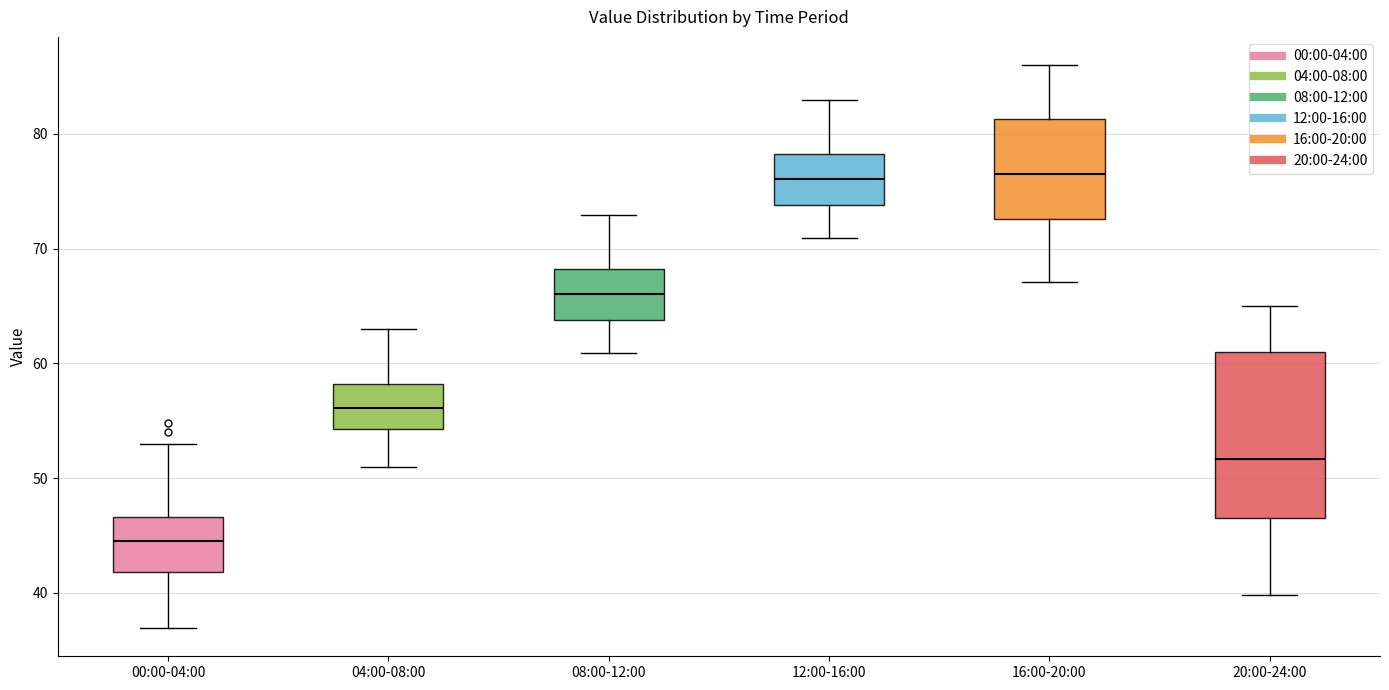

Comparing the boxes themselves (not the whiskers), which one is the tallest?

20:00-24:00